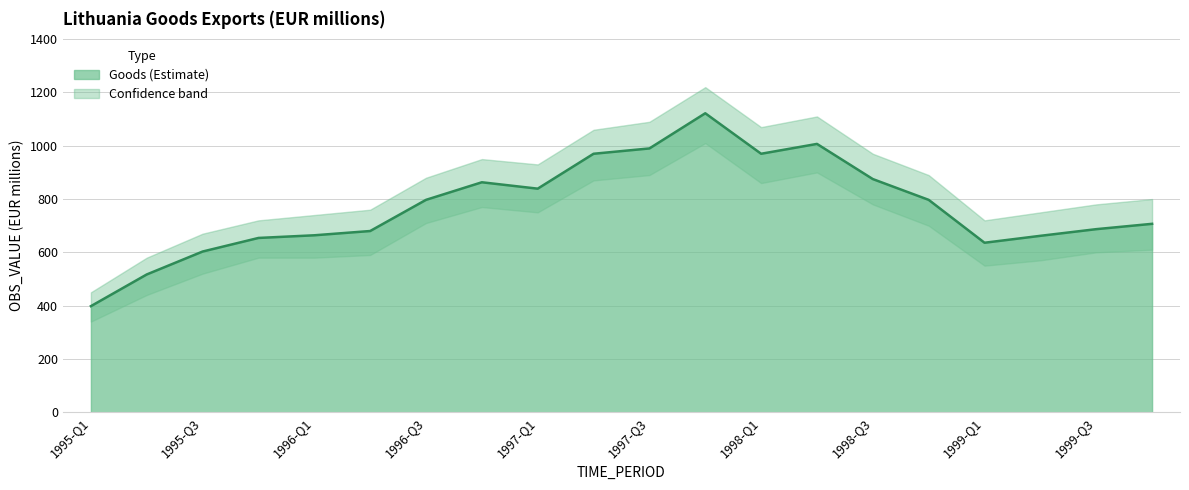

Reading left to right, extract all data points from this chart.

398	517	603	654	664	680	797	863	839	970	990	1122	970	1007	875	797	636	662	687	707